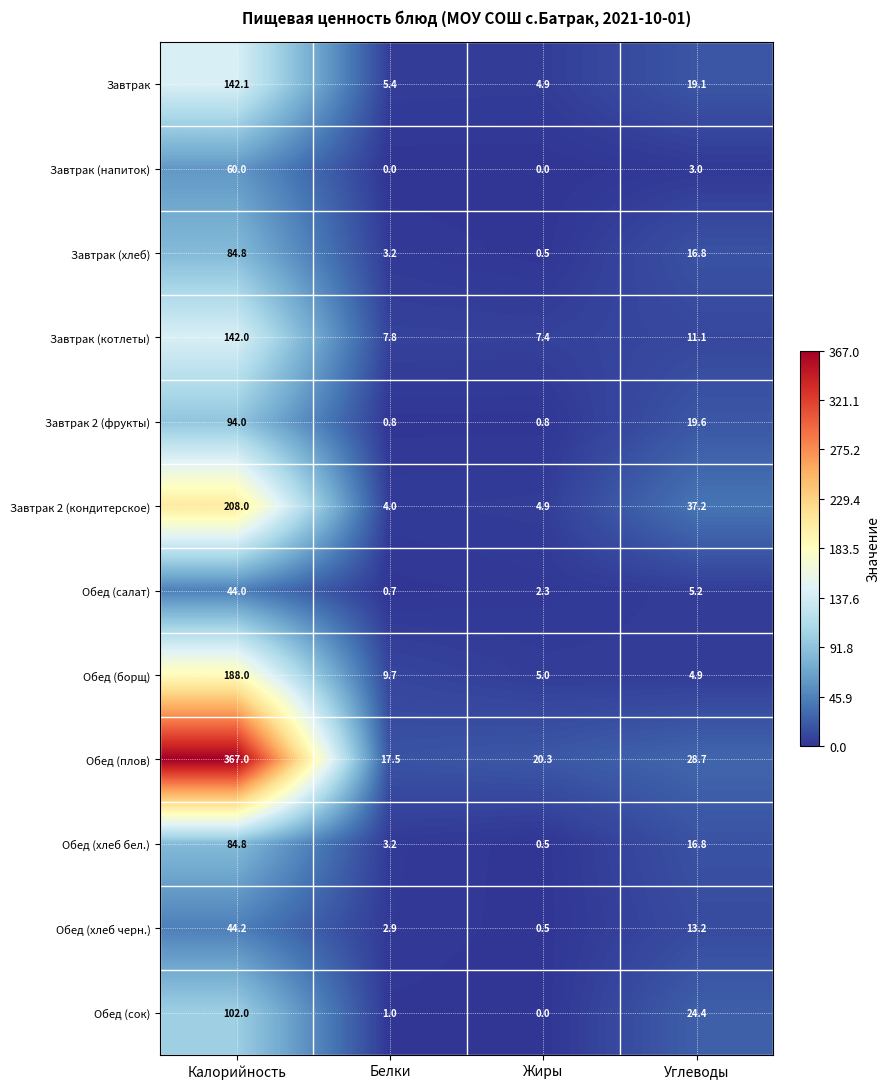

What is the total value across all series at Белки?

56.2